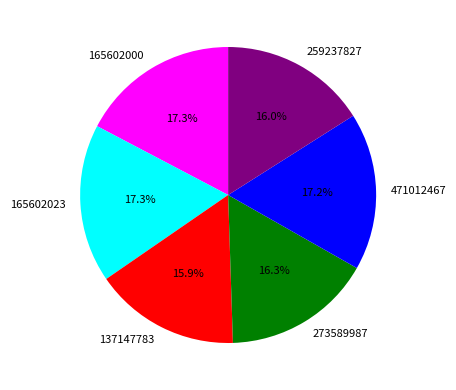

What percentage is the 471012467 slice, to the nearest percent?

17%